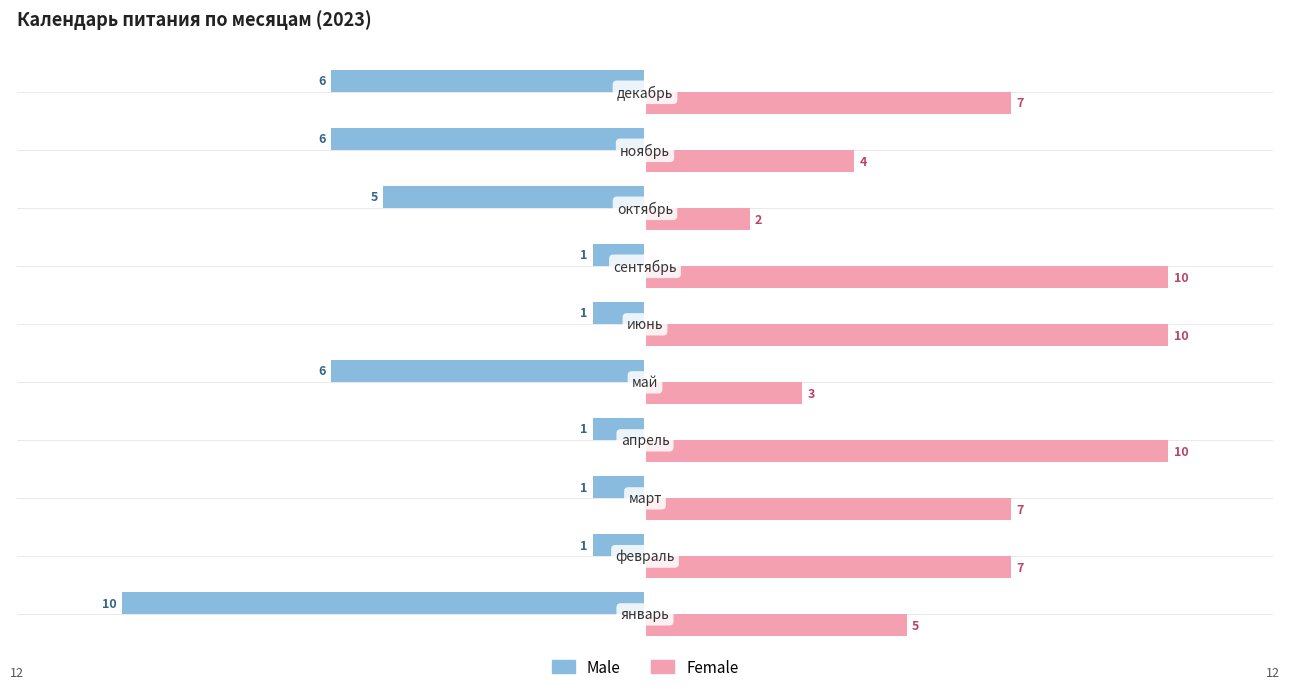

List the series in order of their overall mean, highest first.

Female, Male